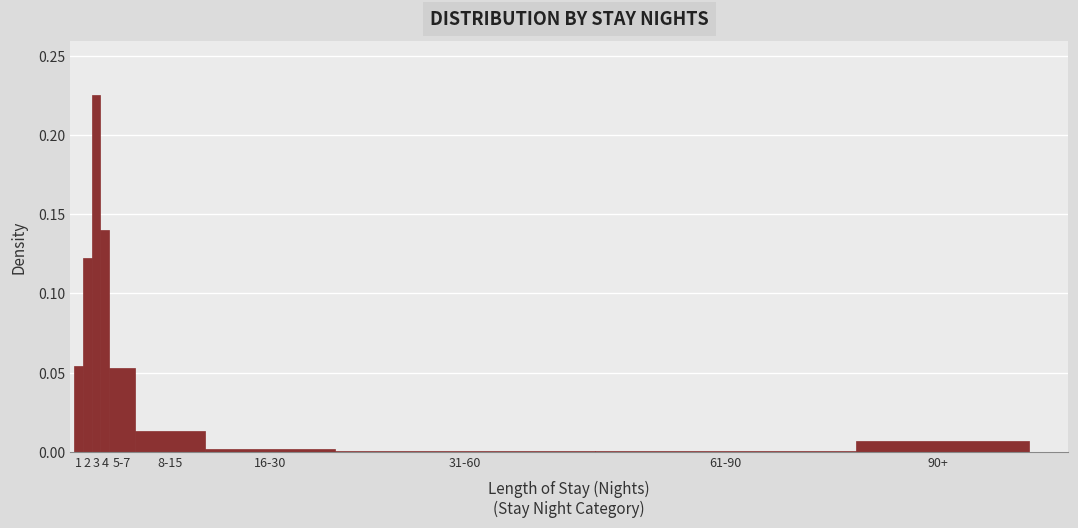

Which category has the highest value across all series?

3